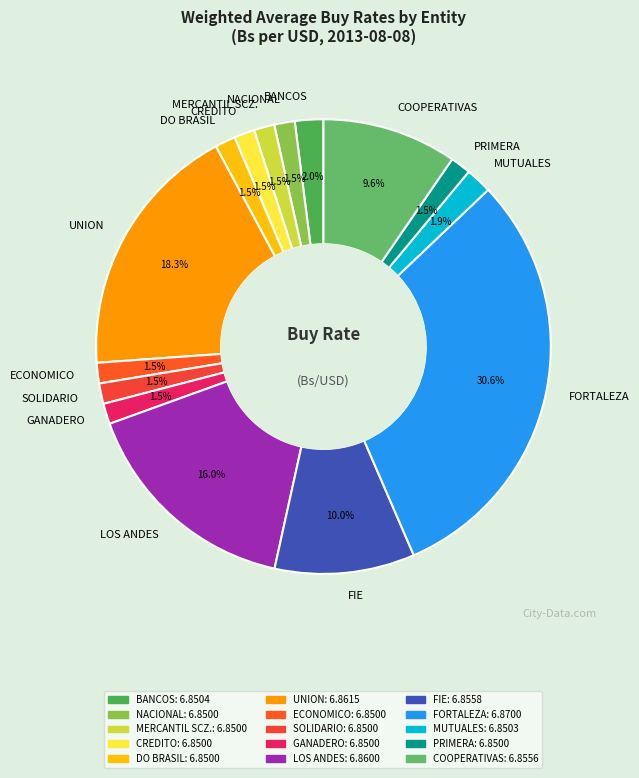

Does LOS ANDES represent more than half of the total?

No